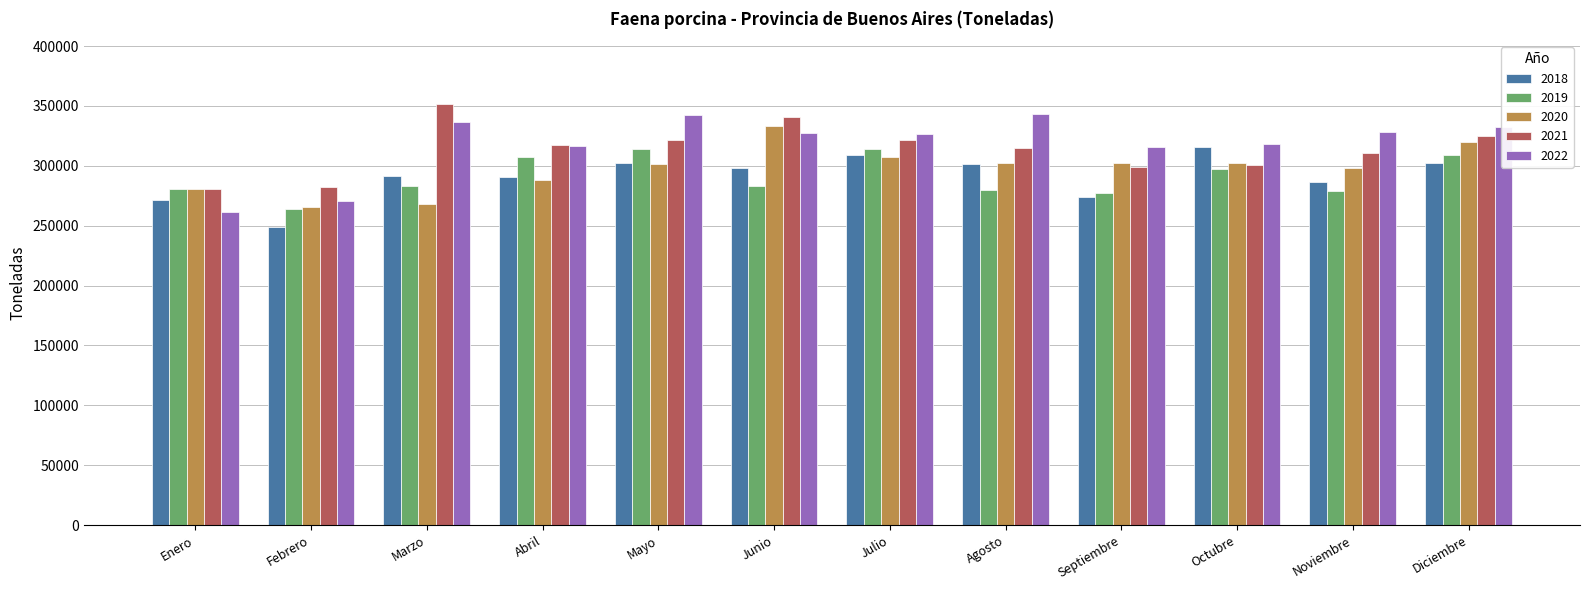

Is the value of 2021 at Junio greater than the value of 2020 at Diciembre?

Yes